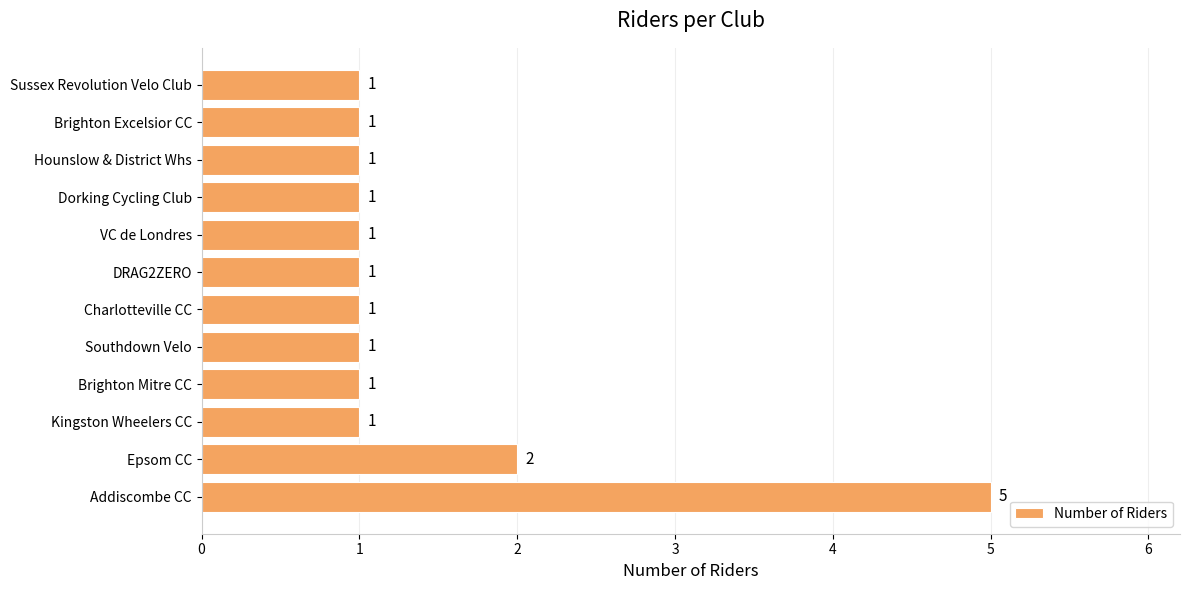

Reading bottom to top, transcribe all the data shown in this chart.

5	2	1	1	1	1	1	1	1	1	1	1